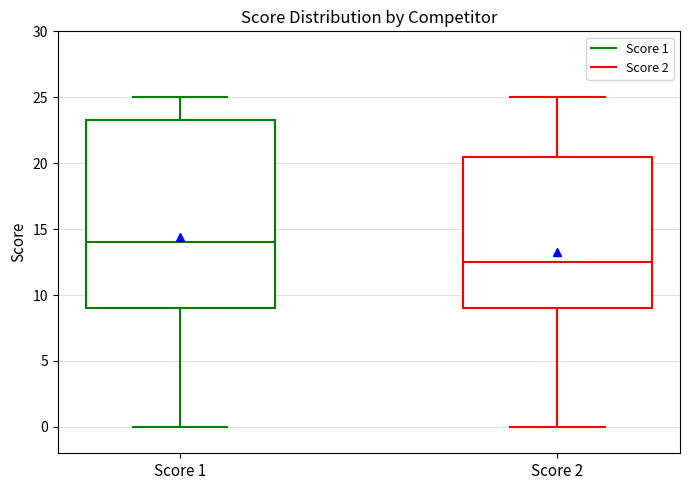

Reading left to right, transcribe this box plot: for each box, give where its median line is, the range the box spans, and where its two whiskers end, as read against the y-axis. The values are not printed on the chart, so give them approximately, as read against the axis.

Score 1: median 14.0, box 9.0 to 23.5, whiskers 0.0 to 25.0
Score 2: median 12.5, box 9.0 to 20.5, whiskers 0.0 to 25.0